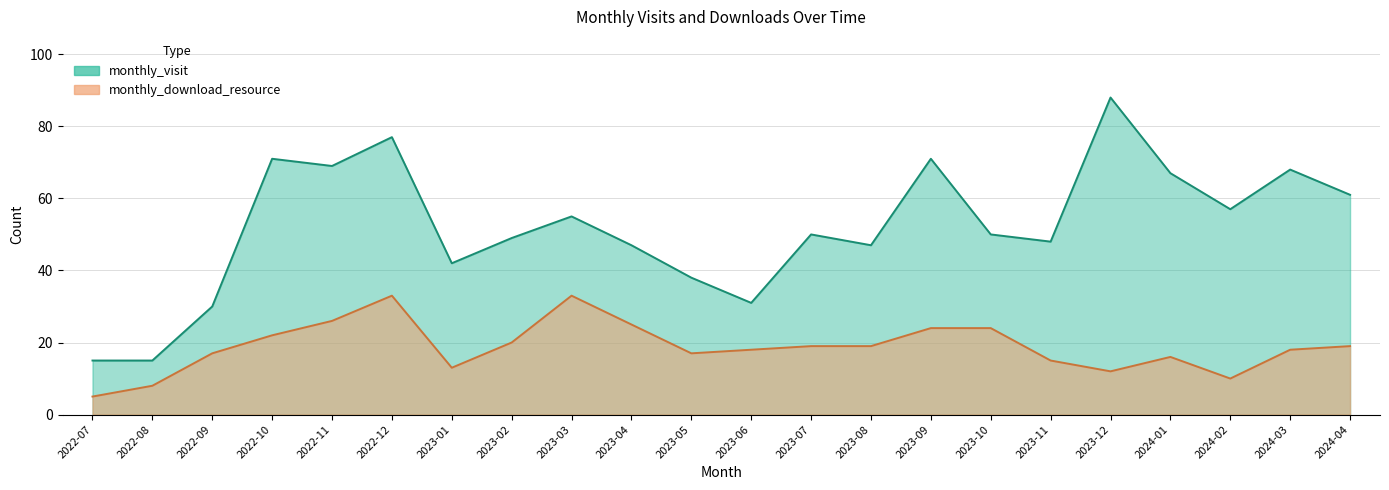

Is the value of monthly_visit at 2022-12 greater than the value of monthly_download_resource at 2023-10?

Yes